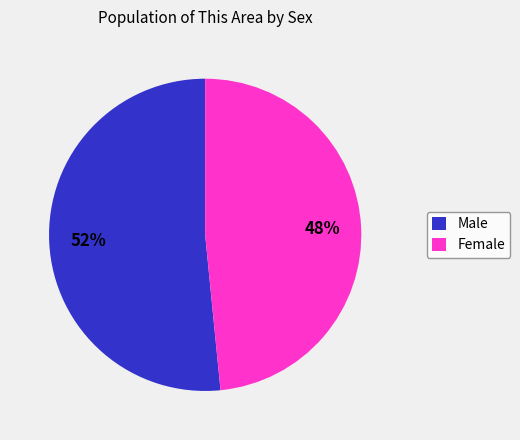

Rank the categories by value from highest to lowest.

Male, Female